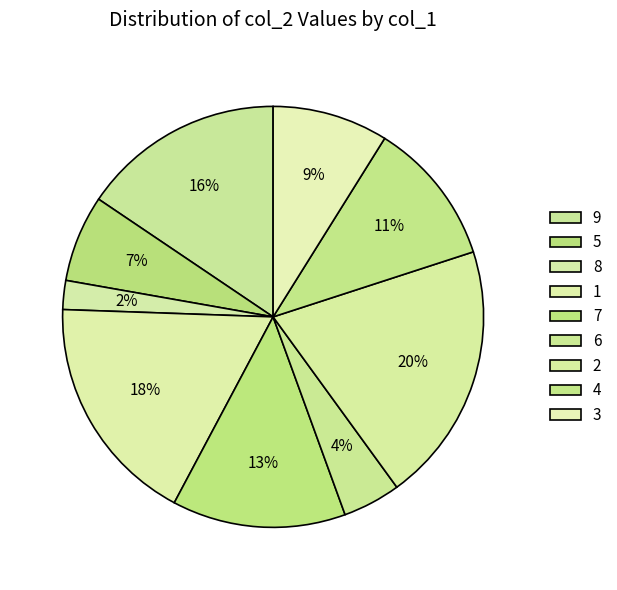

True or false: 6 accounts for 1% of the total.

False